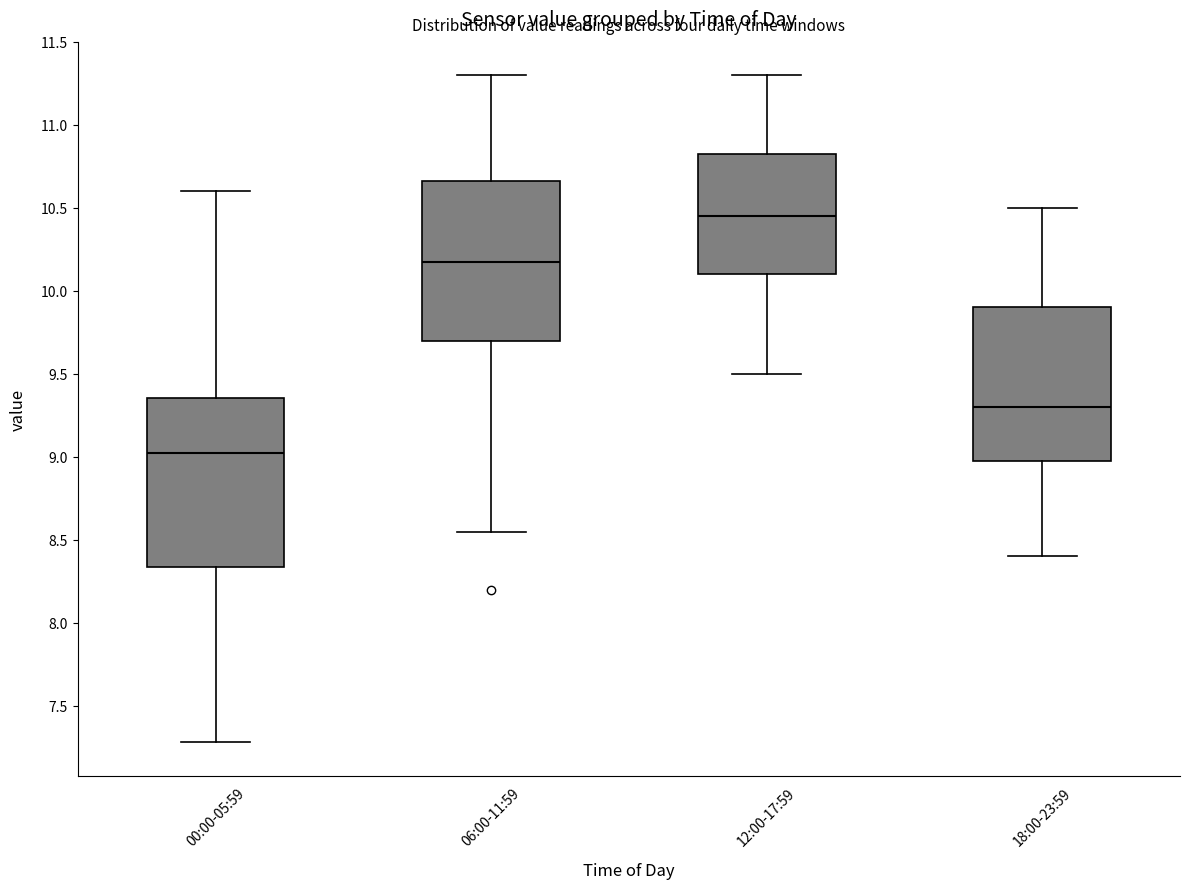

Which box has the lowest median line?

00:00-05:59